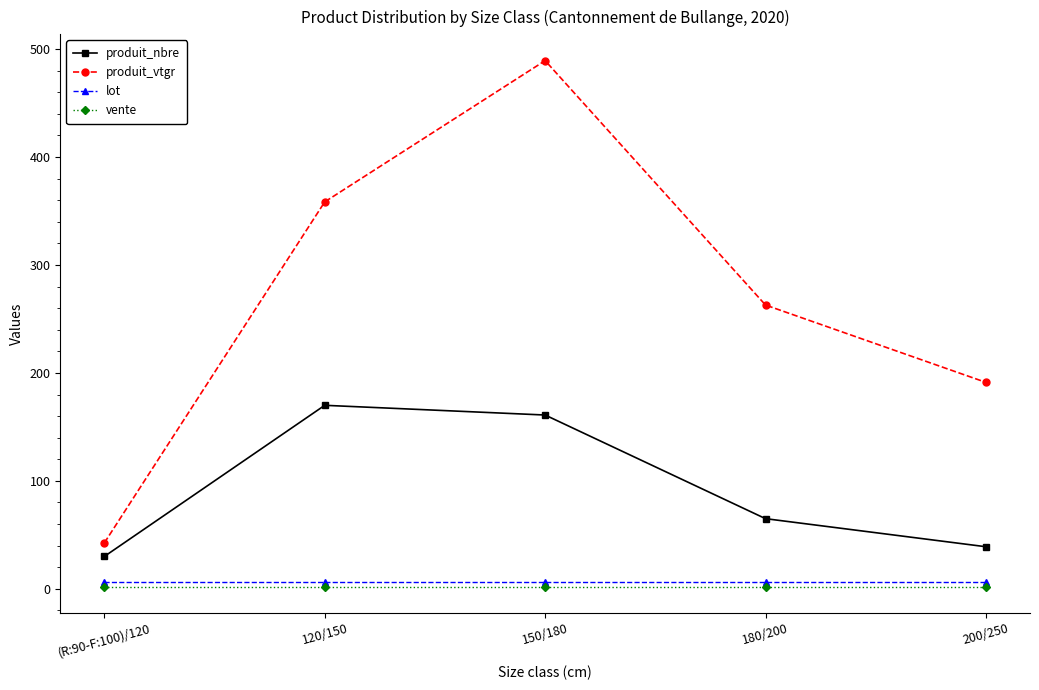

The value of produit_nbre at 120/150 is 47.2. True or false?

False